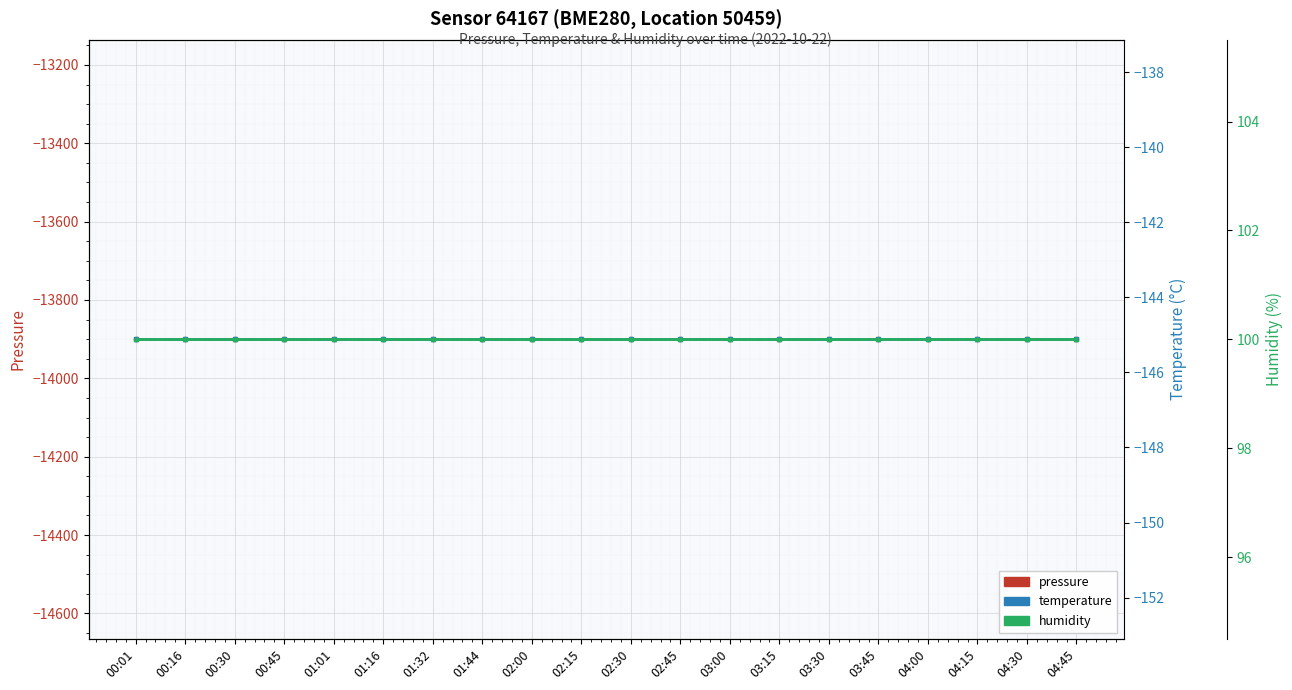

Reading right to left, list all the values displayed in this chart.

pressure: 04:45=-13900.5	04:30=-13900.5	04:15=-13900.5	04:00=-13900.5	03:45=-13900.5	03:30=-13900.5	03:15=-13900.5	03:00=-13900.5	02:45=-13900.5	02:30=-13900.5	02:15=-13900.5	02:00=-13900.5	01:44=-13900.5	01:32=-13900.5	01:16=-13900.5	01:01=-13900.5	00:45=-13900.5	00:30=-13900.5	00:16=-13900.5	00:01=-13900.5
temperature: 04:45=-145.1	04:30=-145.1	04:15=-145.1	04:00=-145.1	03:45=-145.1	03:30=-145.1	03:15=-145.1	03:00=-145.1	02:45=-145.1	02:30=-145.1	02:15=-145.1	02:00=-145.1	01:44=-145.1	01:32=-145.1	01:16=-145.1	01:01=-145.1	00:45=-145.1	00:30=-145.1	00:16=-145.1	00:01=-145.1
humidity: 04:45=100.0	04:30=100.0	04:15=100.0	04:00=100.0	03:45=100.0	03:30=100.0	03:15=100.0	03:00=100.0	02:45=100.0	02:30=100.0	02:15=100.0	02:00=100.0	01:44=100.0	01:32=100.0	01:16=100.0	01:01=100.0	00:45=100.0	00:30=100.0	00:16=100.0	00:01=100.0